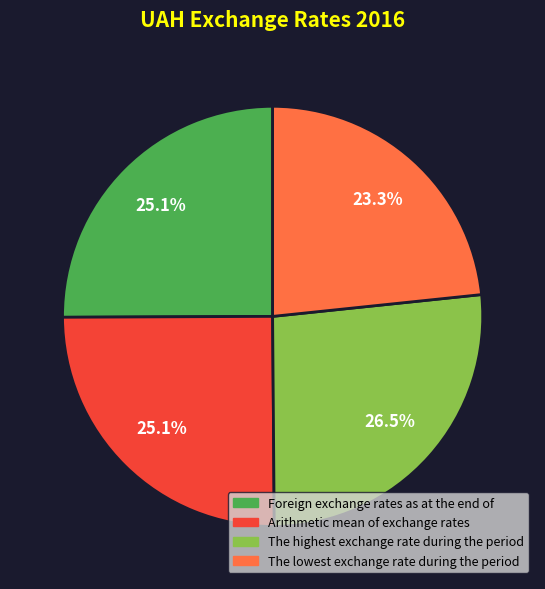

Combined, do The highest exchange rate during the period and Arithmetic mean of exchange rates account for over 50%?

Yes